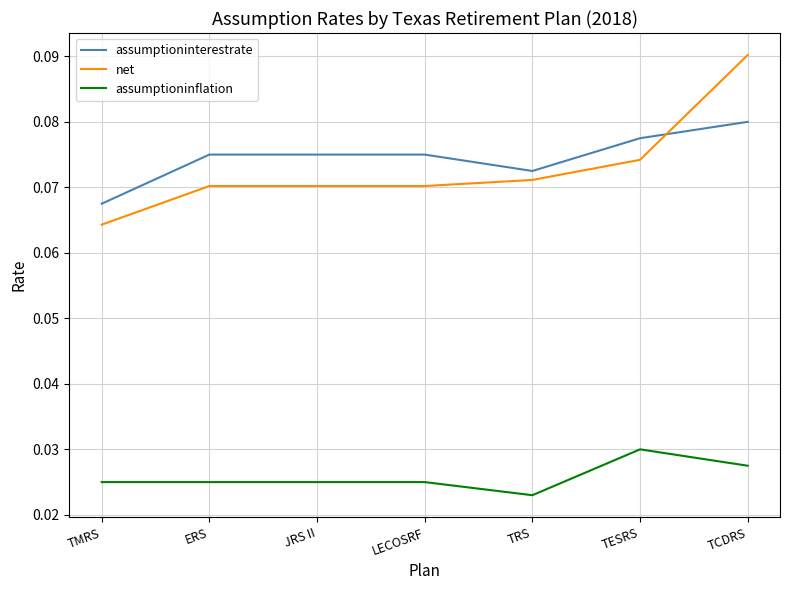

What position from the right is TESRS?

2